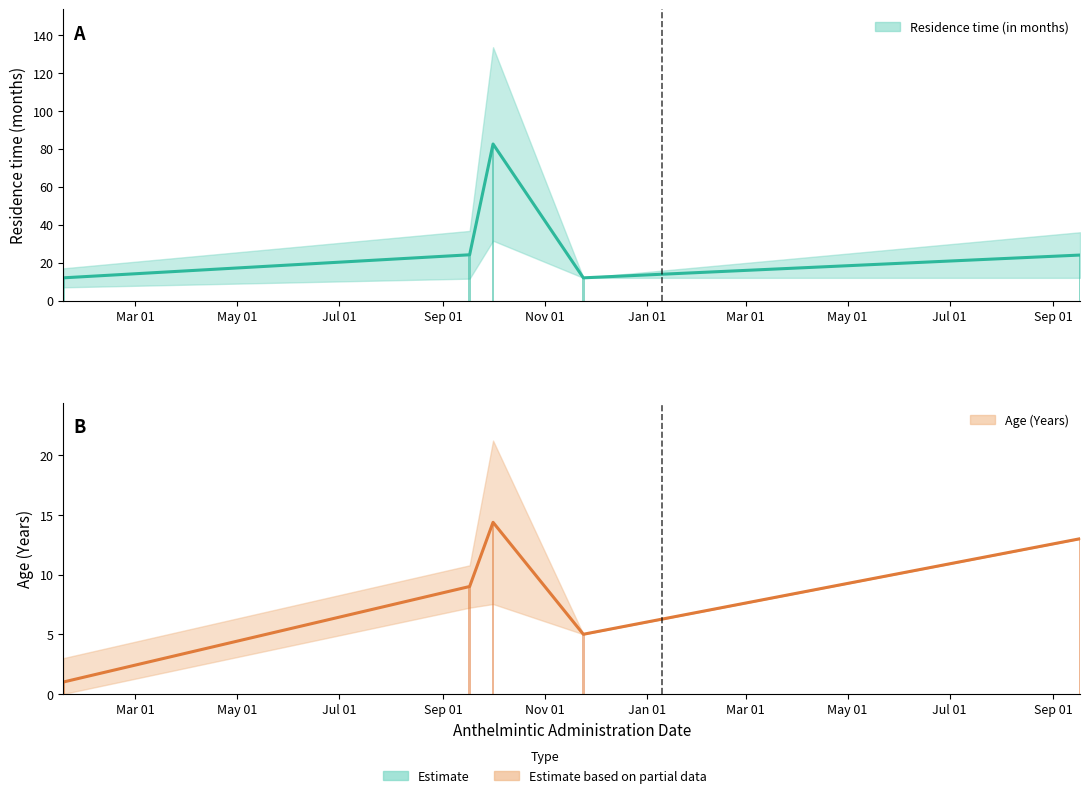

Rank the series by their maximum value, from highest to lowest.

Residence time (in months), Age (Years)